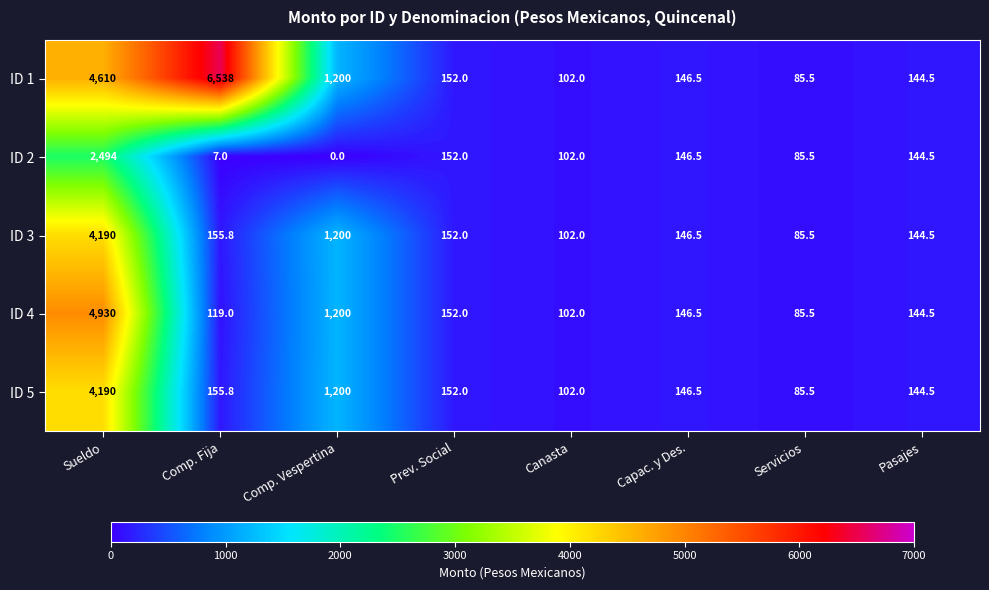

How many values in the ID 4 series are below 146?

4